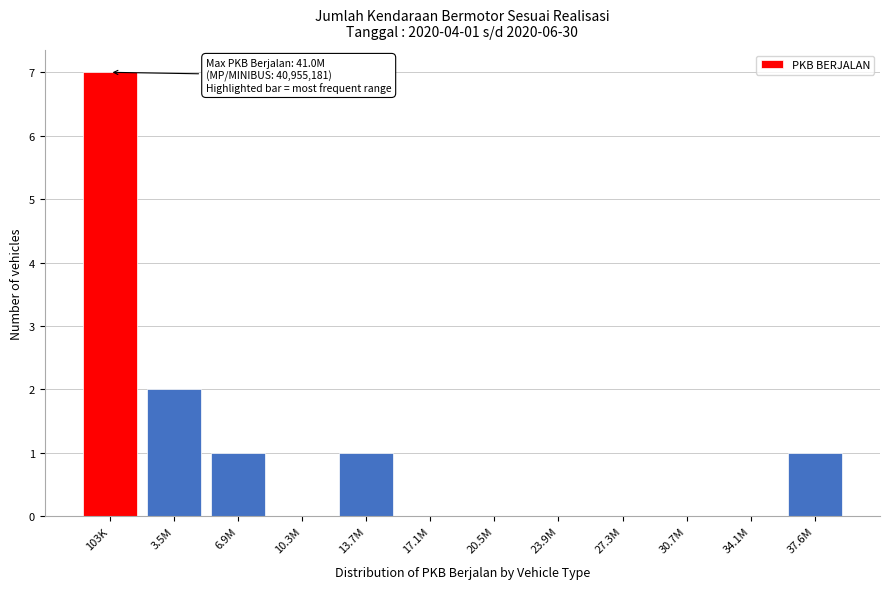

Reading left to right, list all the values displayed in this chart.

103K=7	3.5M=2	6.9M=1	10.3M=0	13.7M=1	17.1M=0	20.5M=0	23.9M=0	27.3M=0	30.7M=0	34.1M=0	37.6M=1